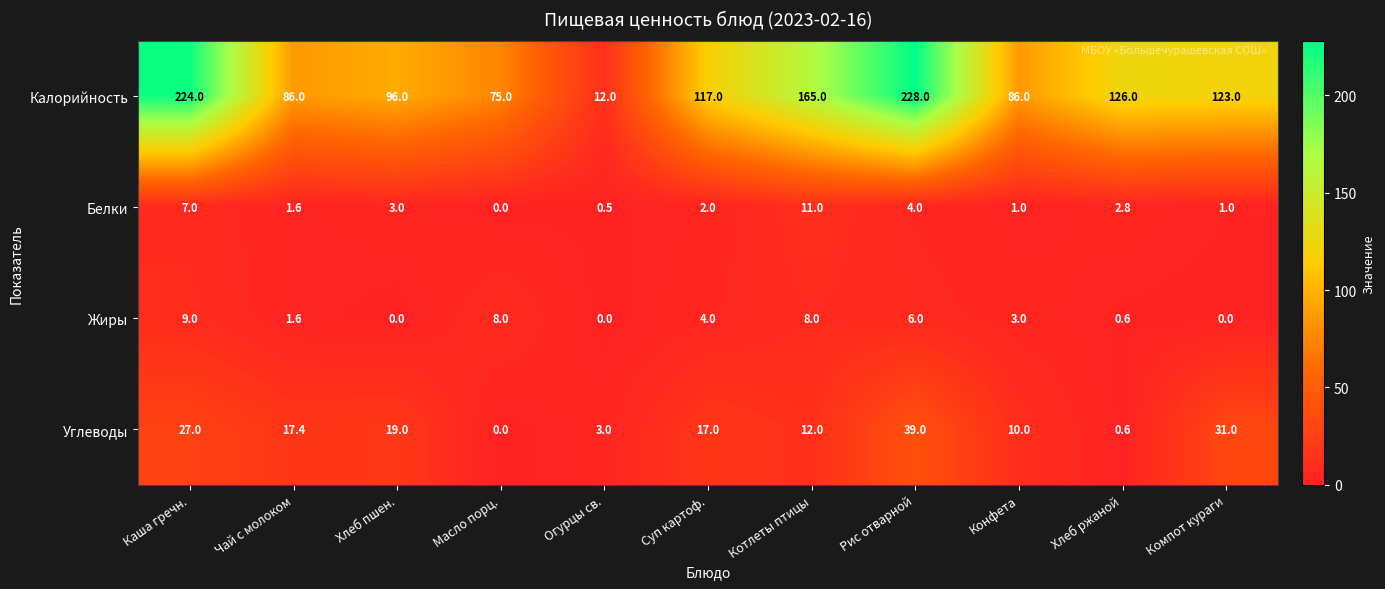

Where does the Калорийность series first go above 117?

Каша гречн.